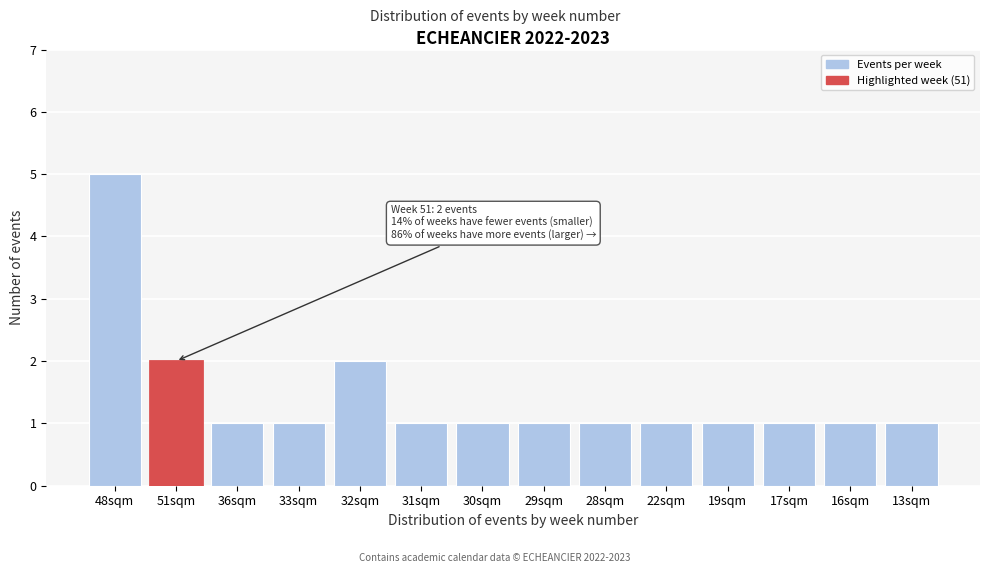

Reading left to right, transcribe all the data shown in this chart.

5	2	1	1	2	1	1	1	1	1	1	1	1	1